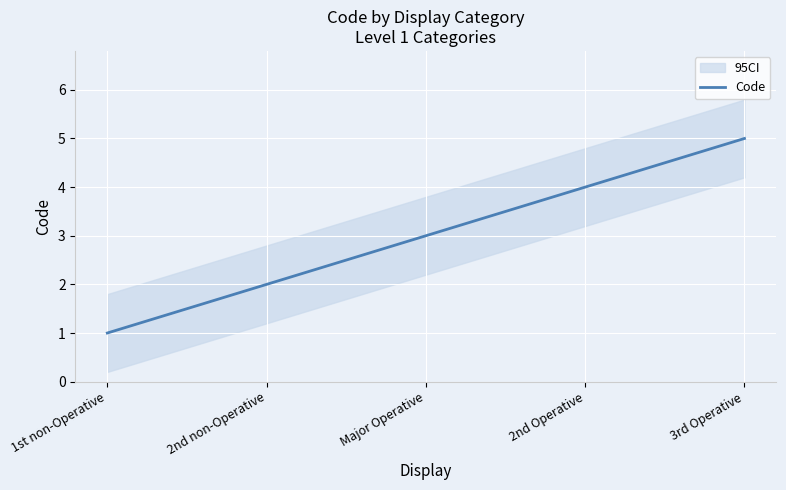

What is the sum of all values?

15